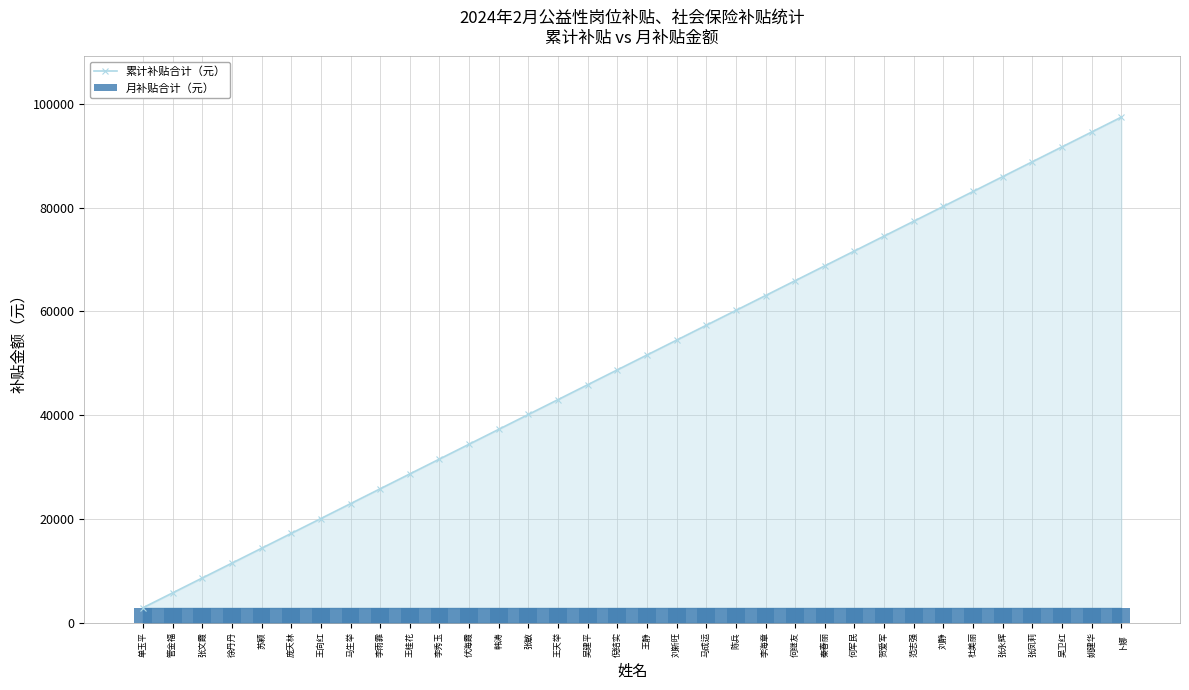

Which label corresponds to the largest value in the chart?

卜娜